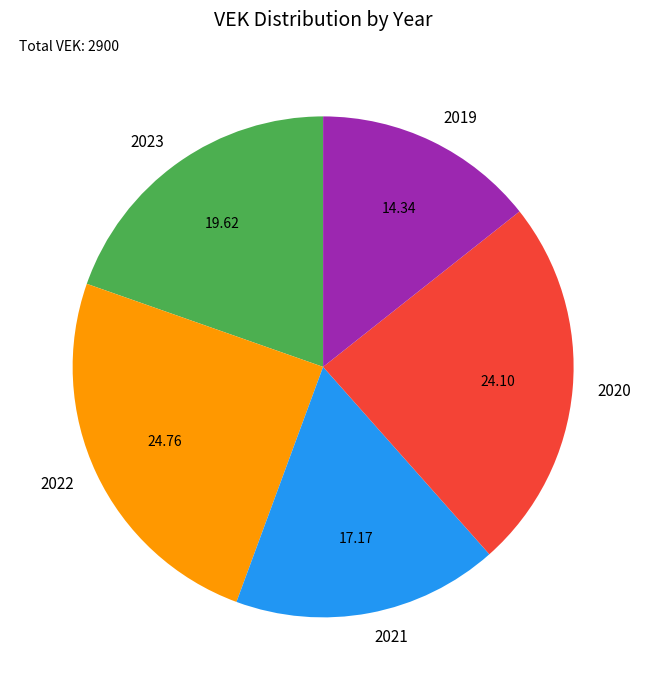

Which category has the smallest portion of the pie?

2019